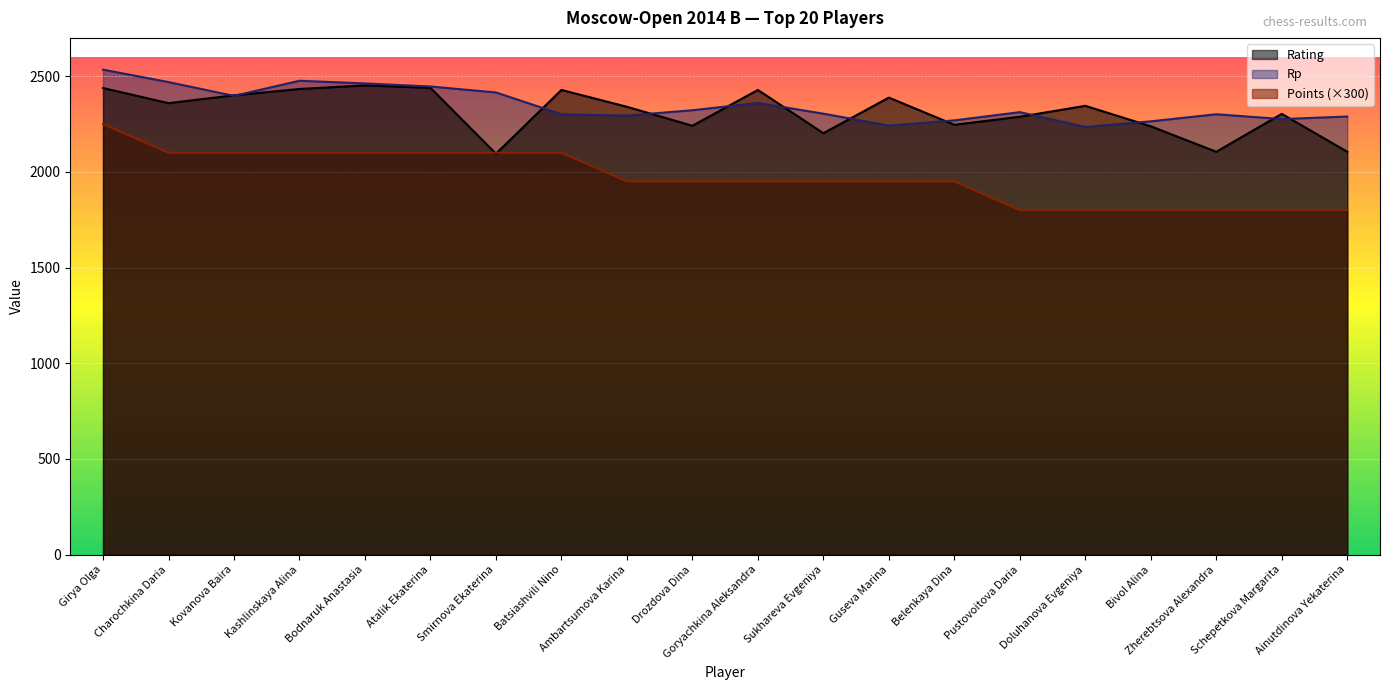

How many lines are shown in the chart?

3